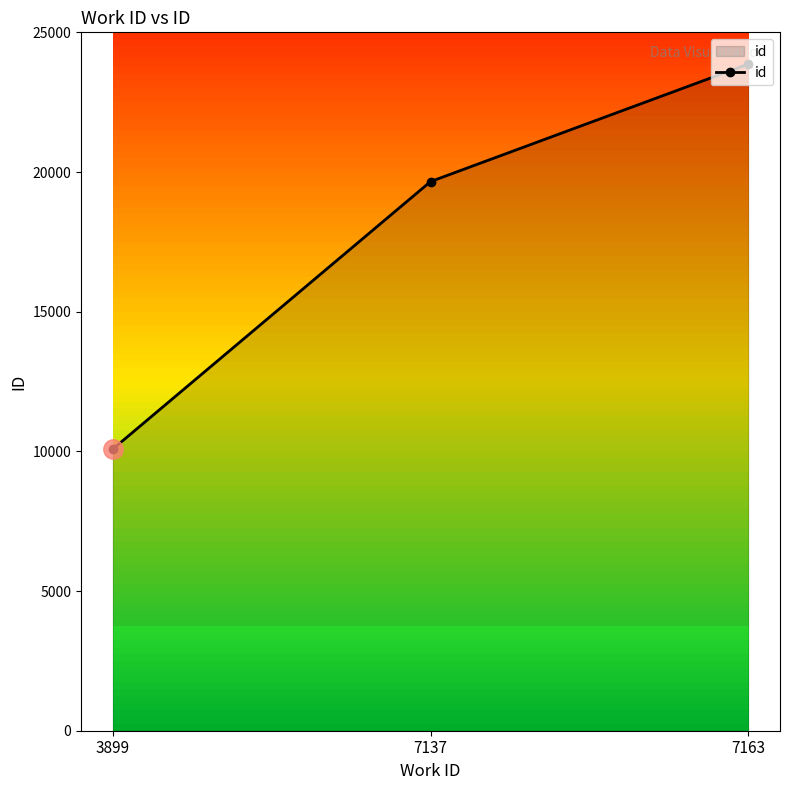

The value at 3899 is 10082. True or false?

True